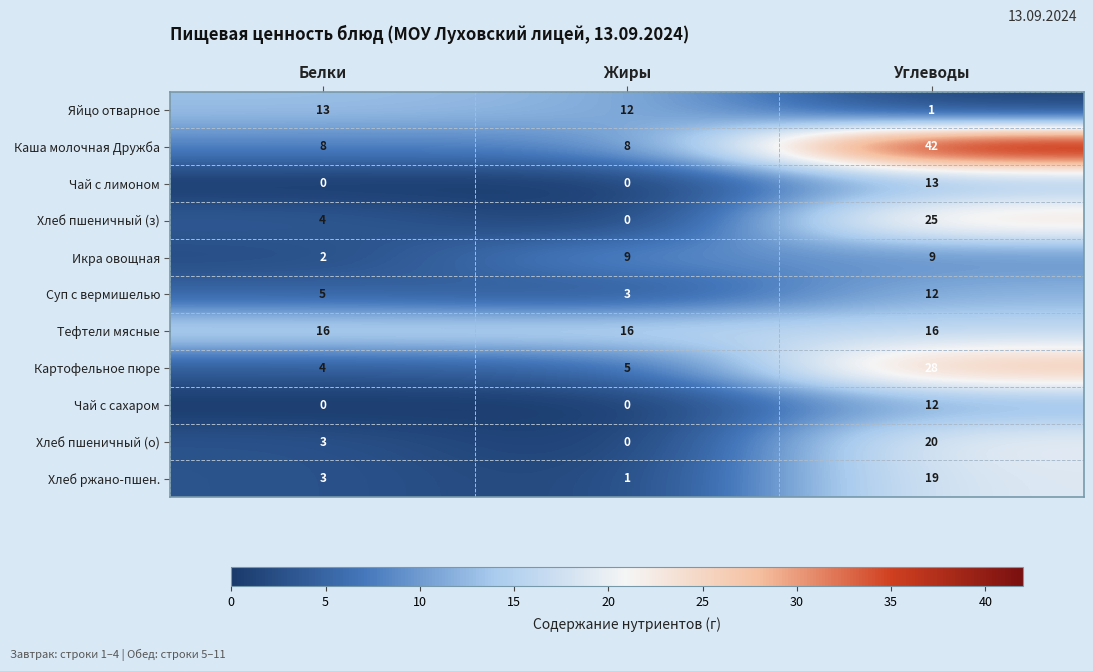

The Картофельное пюре series shows 41 at Углеводы. True or false?

False